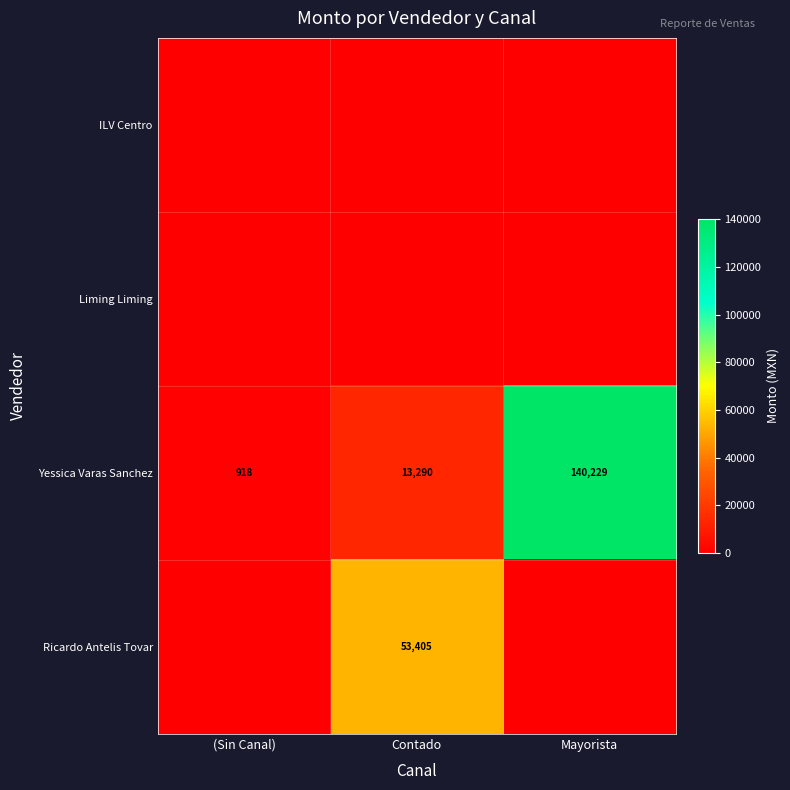

Between Contado and (Sin Canal), which is larger?

Contado